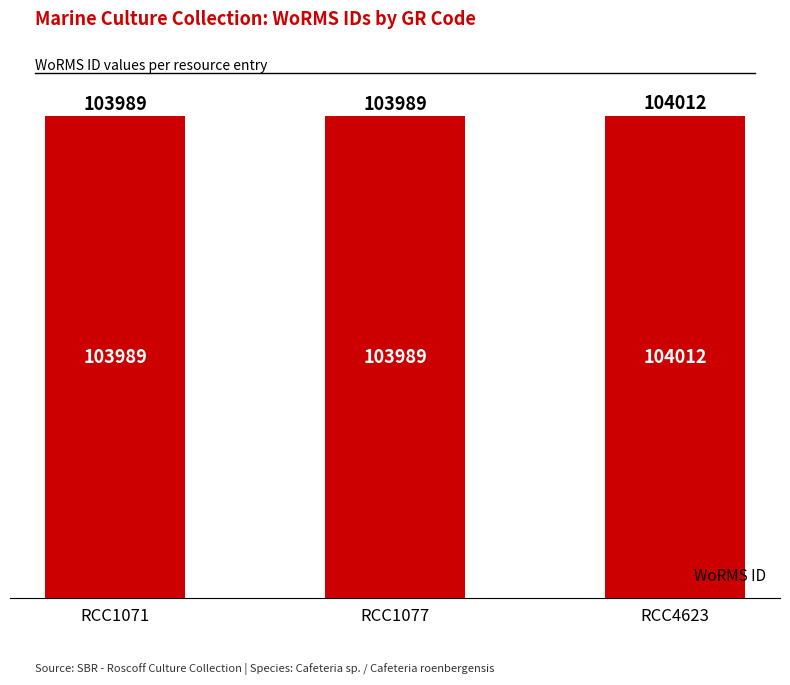

What is the approximate value at RCC1071?

103989